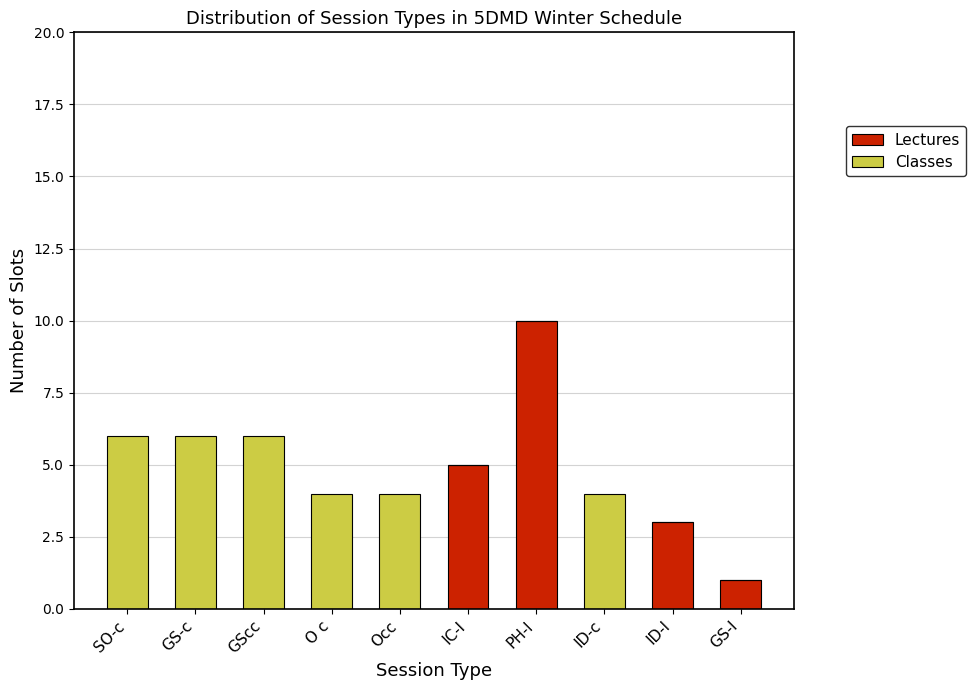

Is it true that Lectures equals 0 at GS-l?

False